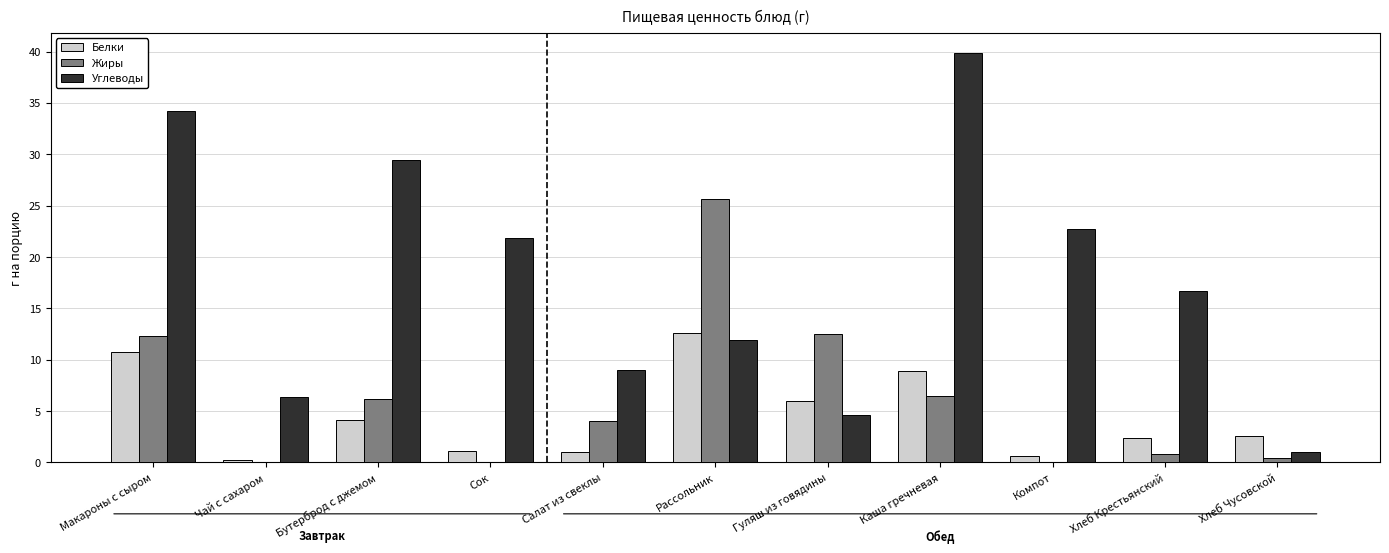

Which series has the largest total across all categories?

Углеводы